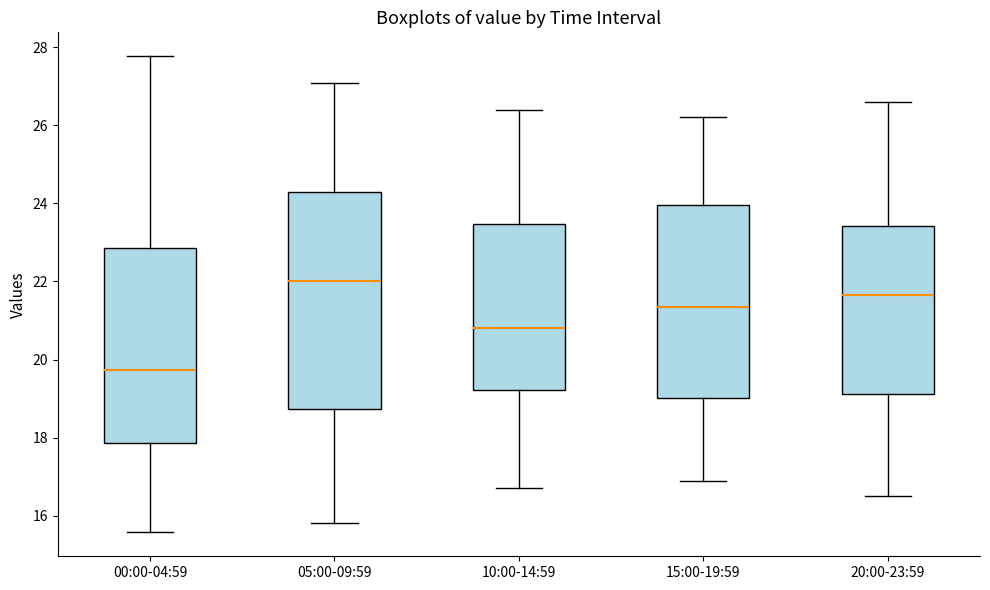

Which box has the highest median line?

05:00-09:59